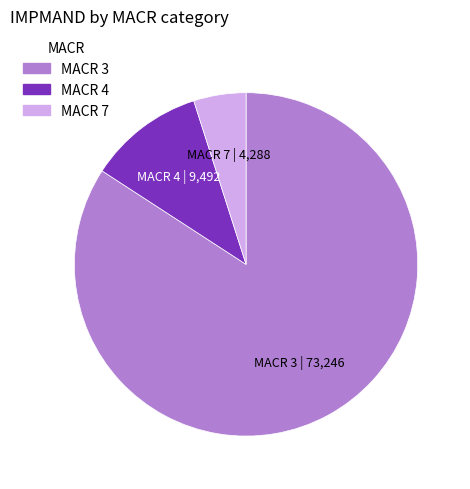

Count the number of slices in the pie.

3